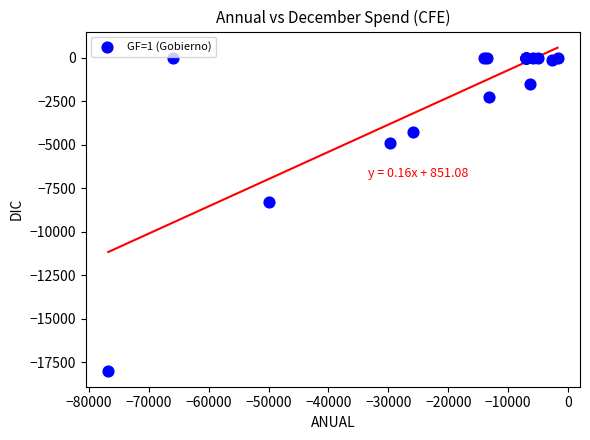

What Y value in the scatter plot is closest to -8982?

-8257